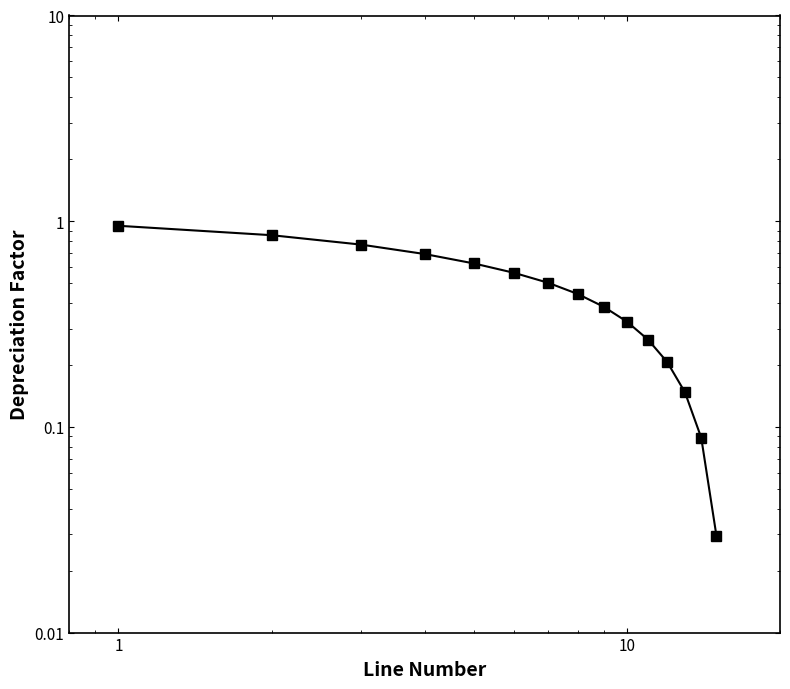

Reading left to right, transcribe all the data shown in this chart.

0.9	0.9	0.8	0.7	0.6	0.6	0.5	0.4	0.4	0.3	0.3	0.2	0.1	0.1	0.0